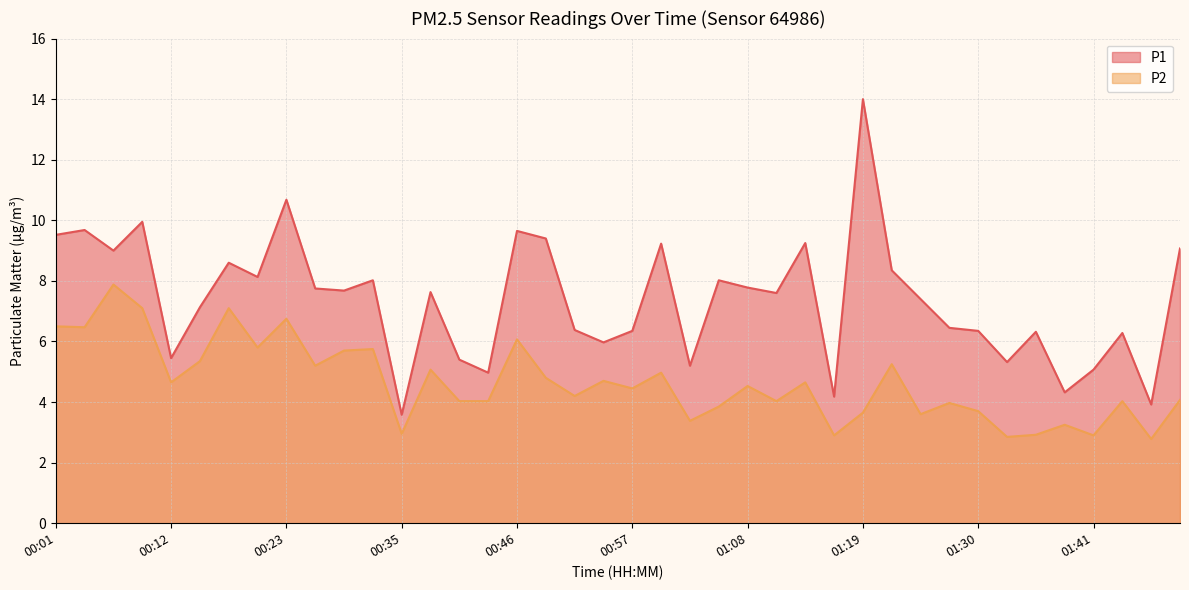

What is the spread (max minus min) of values at 01:10?

3.6